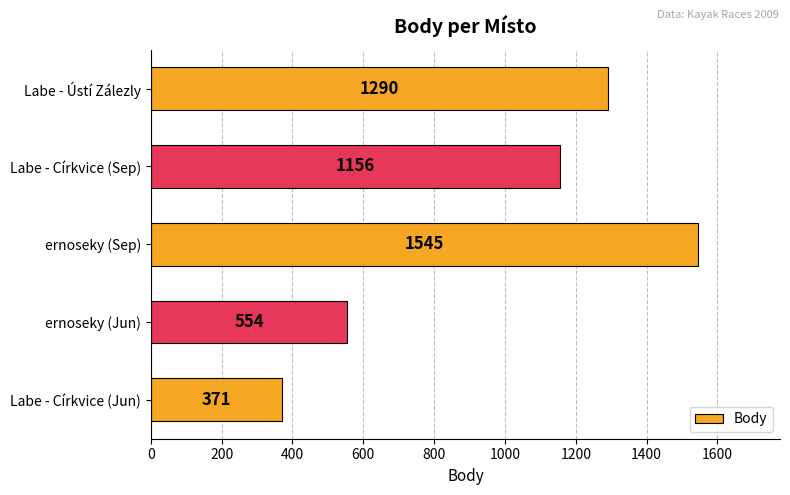

What is the change in value from Labe - Církvice (Jun) to Labe - Církvice (Sep)?

+785